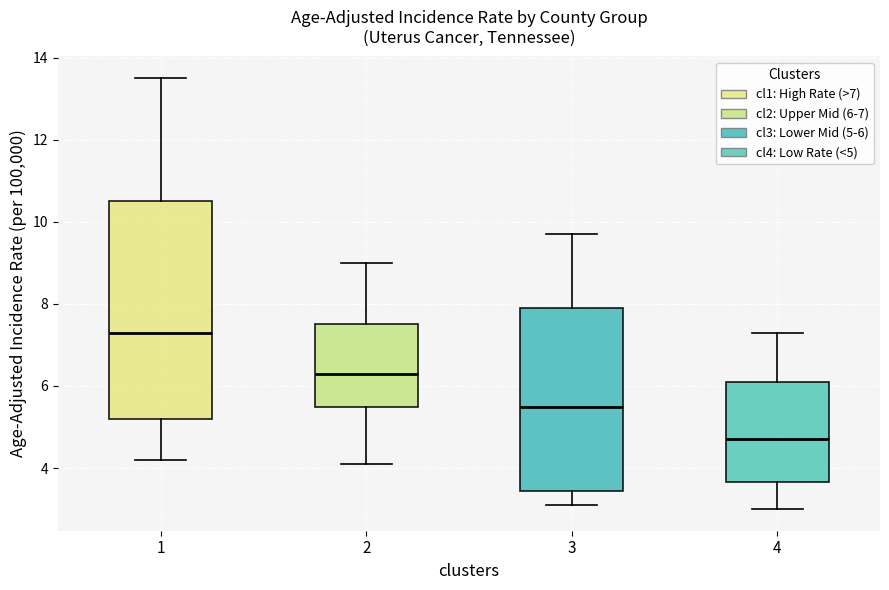

Which box's median line is the highest?

1